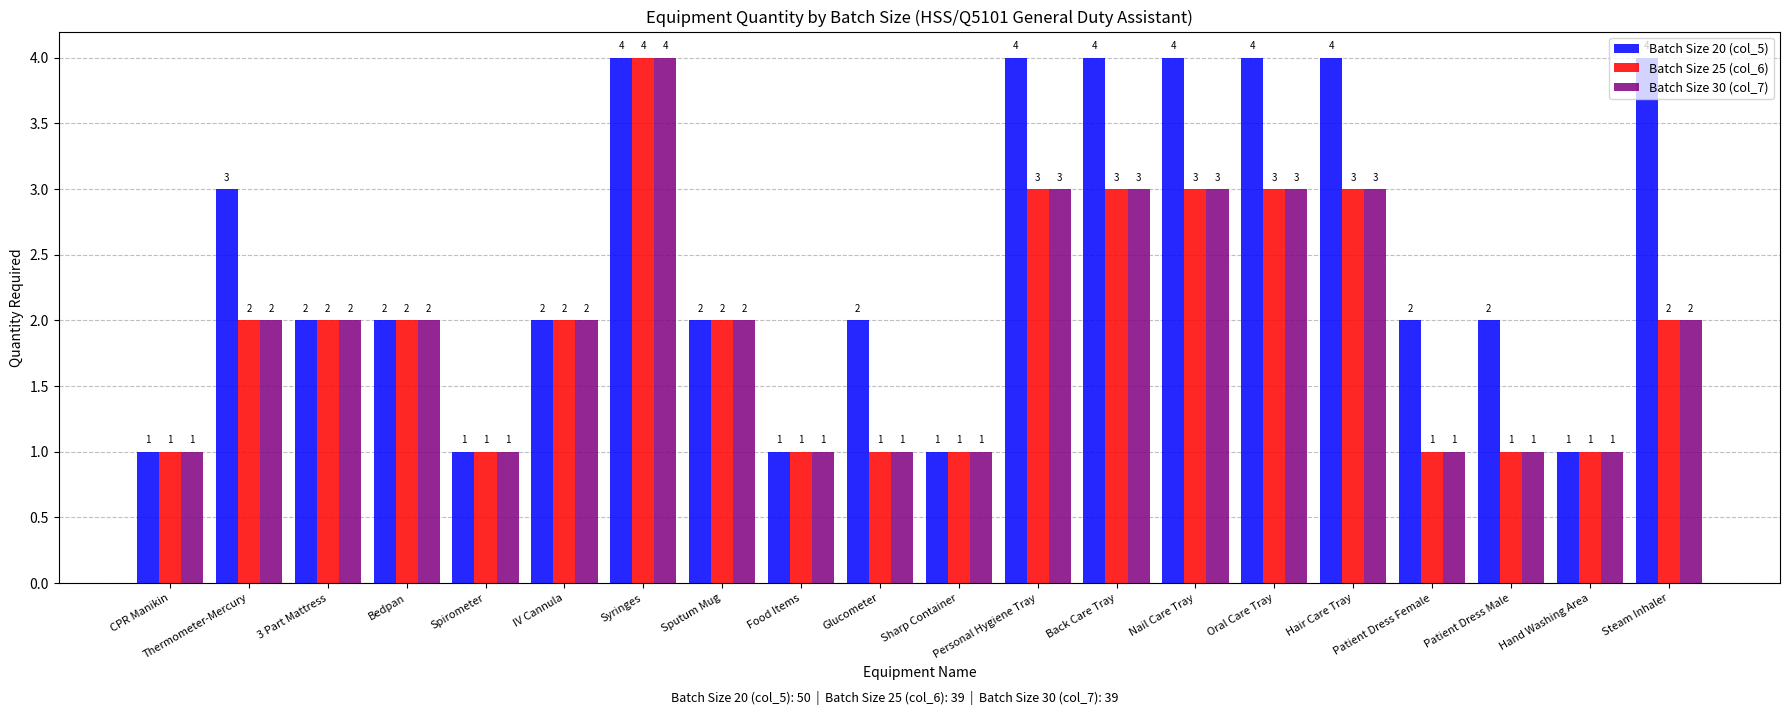

Where does the Batch Size 20 (col_5) series first go above 2?

Thermometer-Mercury